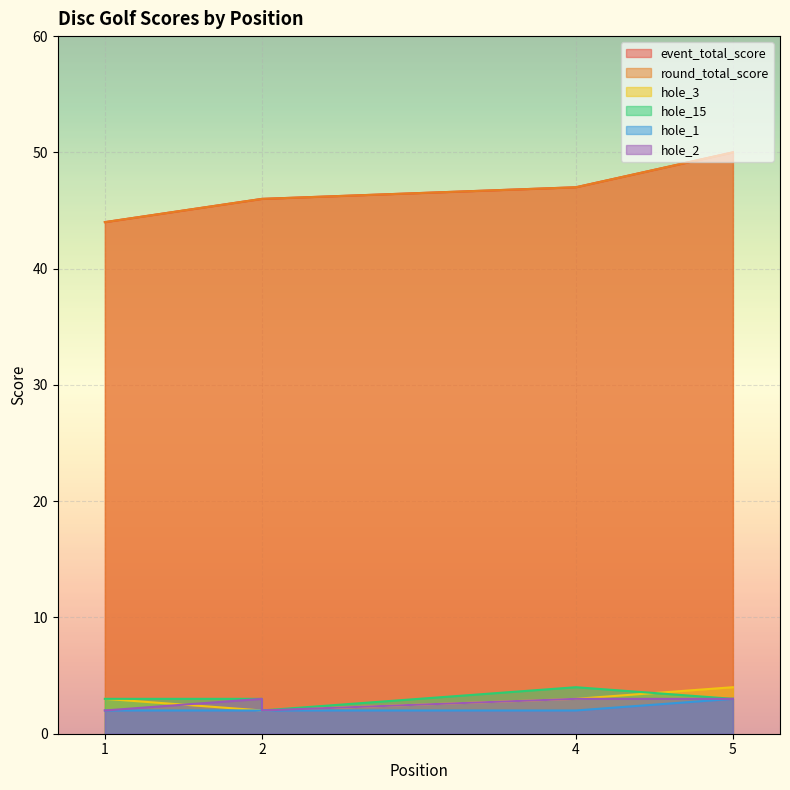

Reading left to right, transcribe all the data shown in this chart.

event_total_score: 1=44	2=46	2=46	4=47	5=50
round_total_score: 1=44	2=46	2=46	4=47	5=50
hole_3: 1=3	2=2	2=2	4=3	5=4
hole_15: 1=3	2=3	2=2	4=4	5=3
hole_1: 1=2	2=2	2=2	4=2	5=3
hole_2: 1=2	2=3	2=2	4=3	5=3